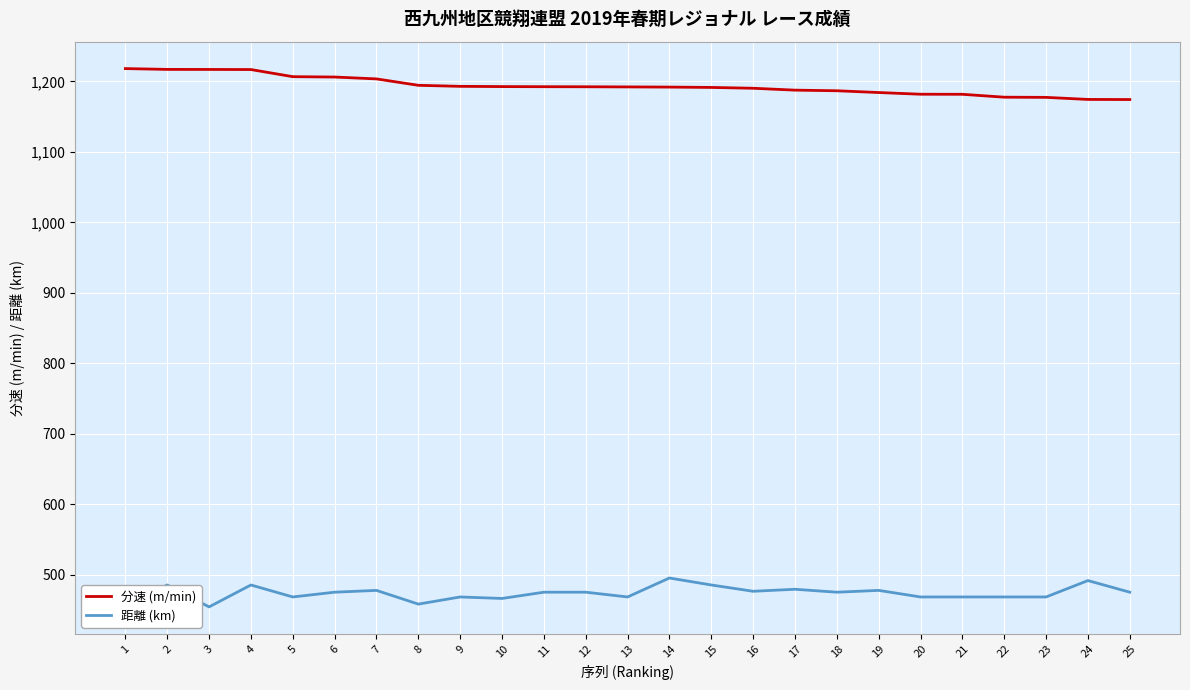

List the series in order of their peak value, lowest first.

距離 (km), 分速 (m/min)